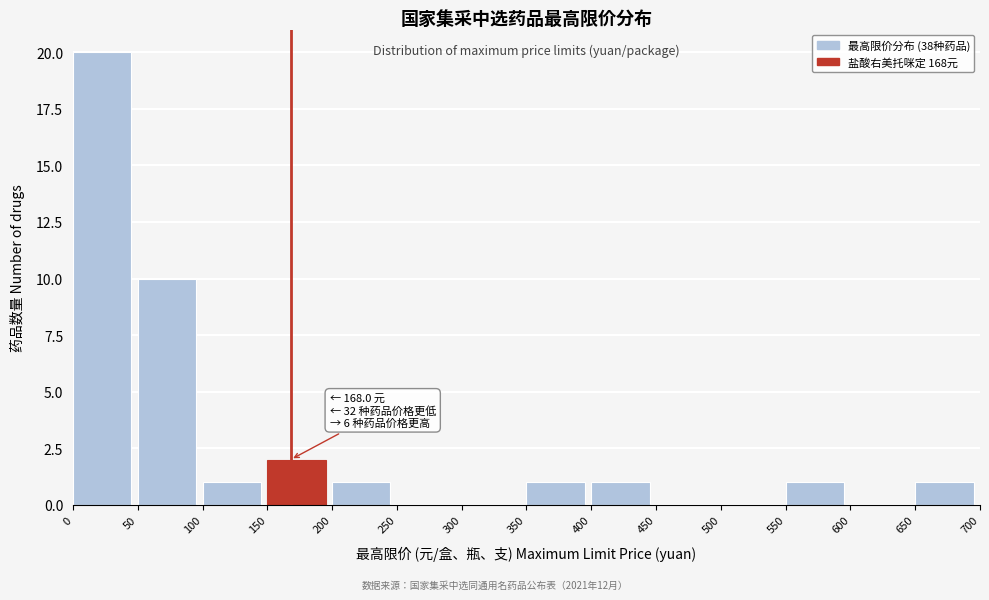

Which range on the x-axis has the tallest bar?

0 to 50